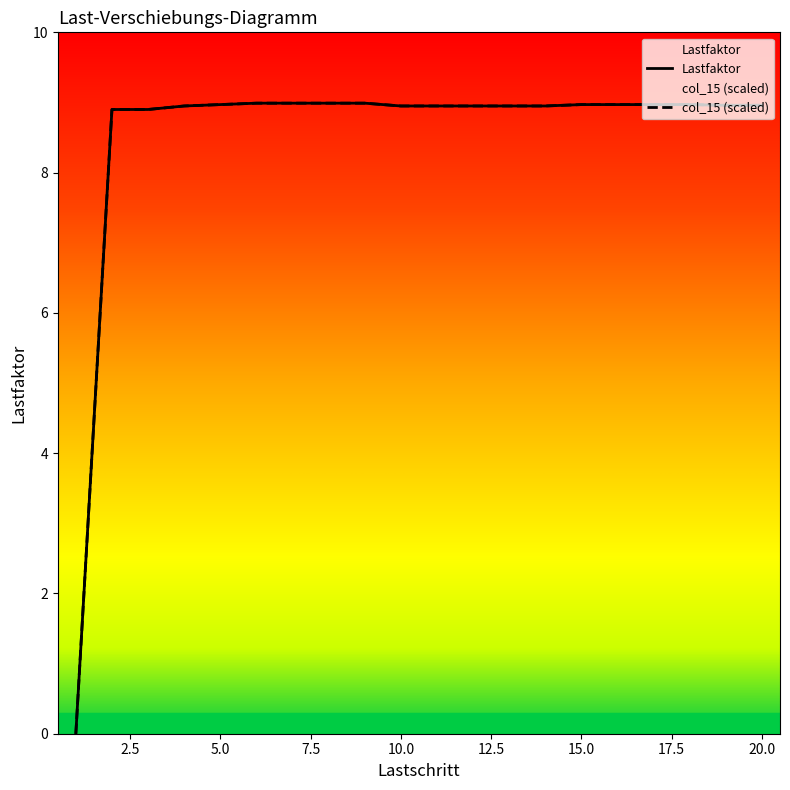

Does the chart have visible grid lines?

No